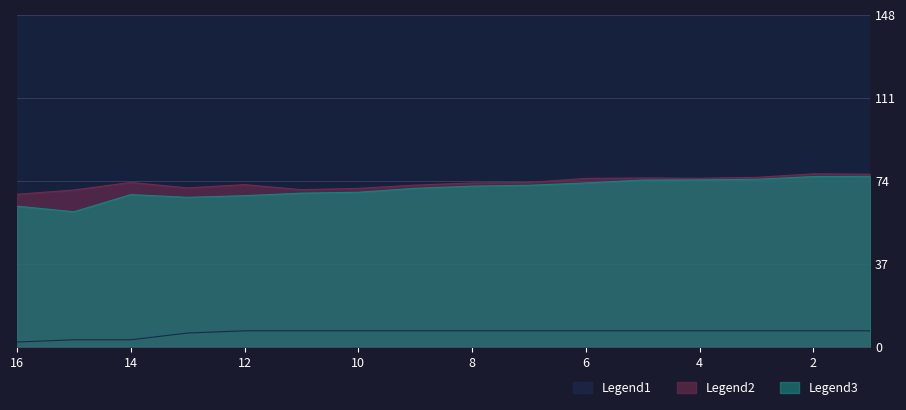

What is the greatest value displayed?

77.0